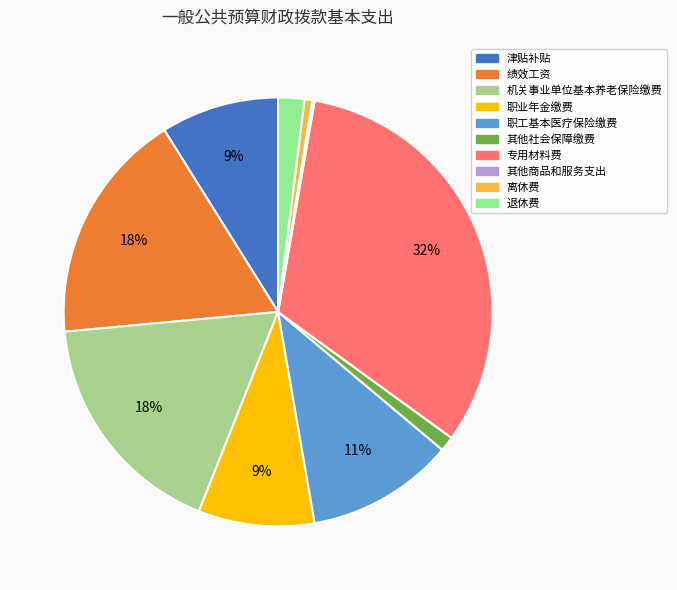

Does 专用材料费 represent more than half of the total?

No